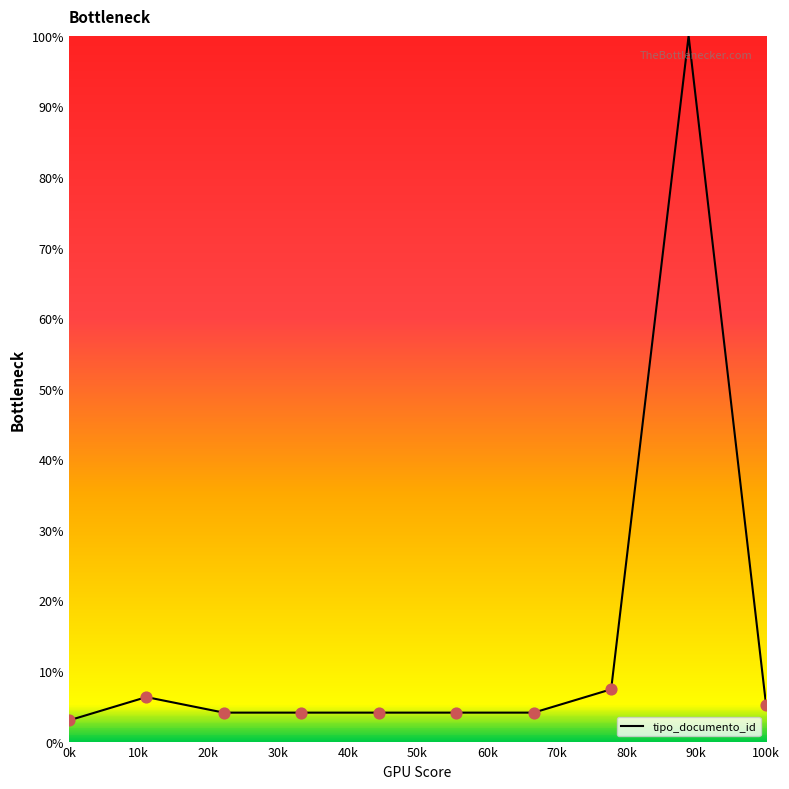

What is the minimum value shown in the chart?

3.0